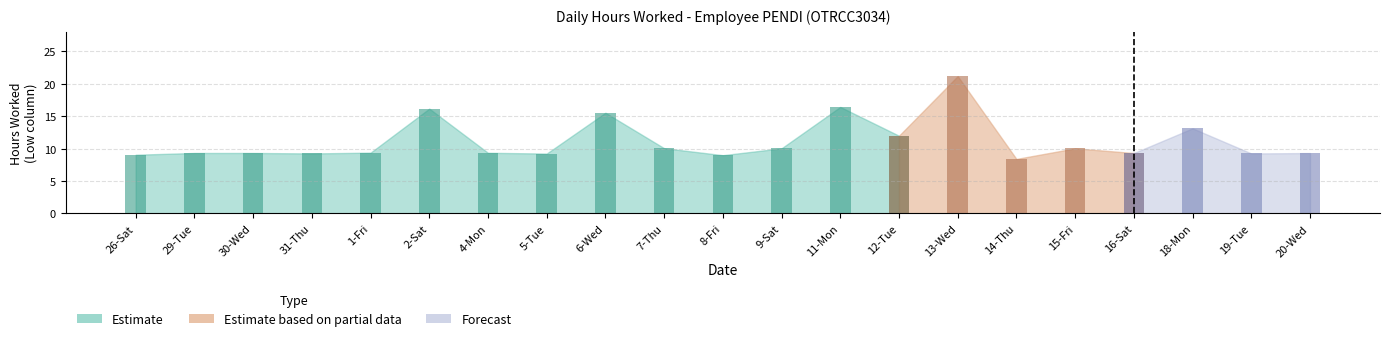

What is the difference between the highest and lowest values at 1-Fri?

9.4